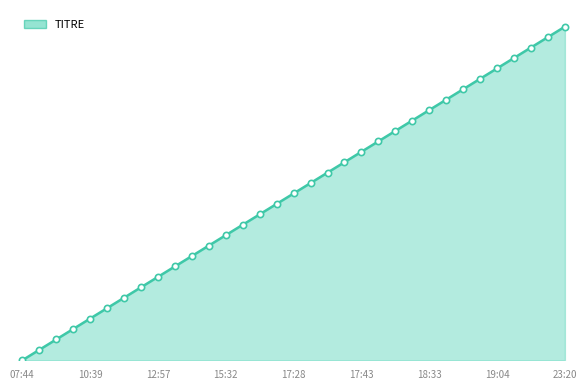

Does the chart have visible grid lines?

No